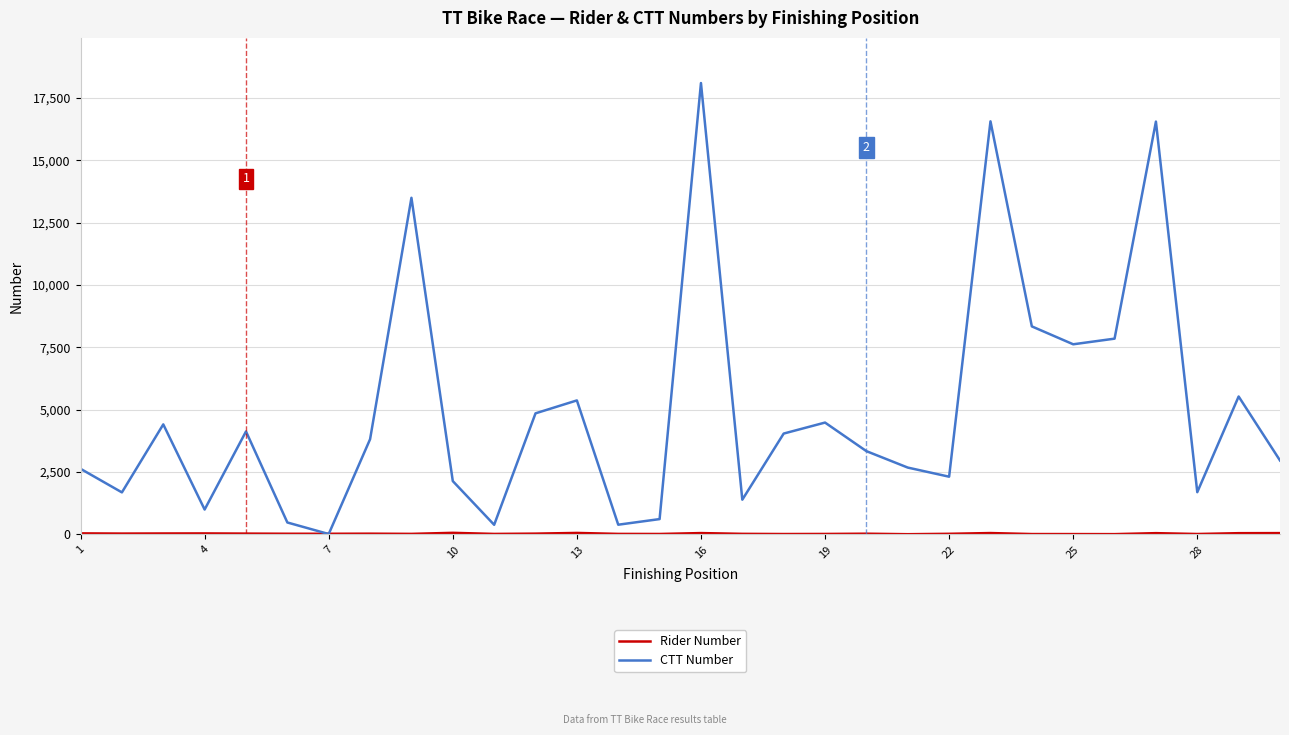

What is the maximum value for CTT Number?

18104